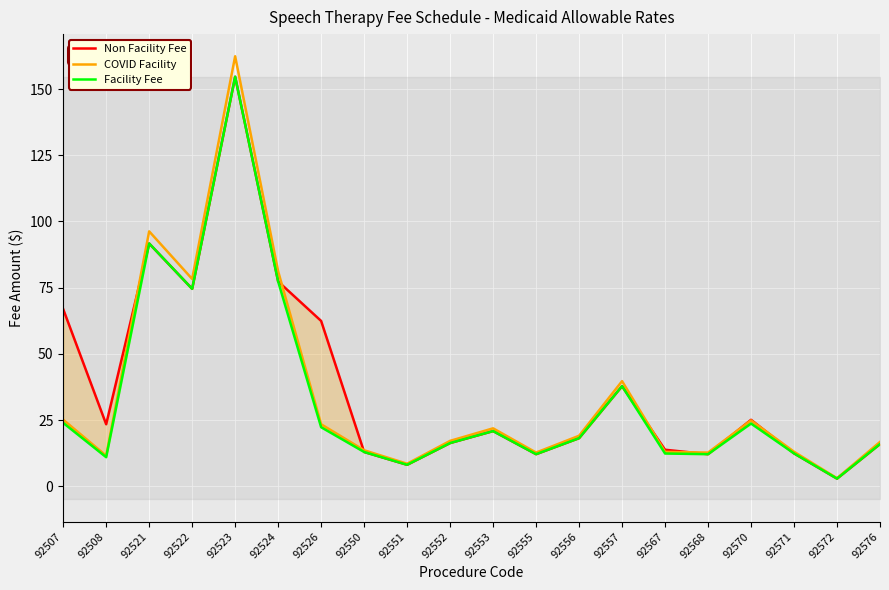

True or false: Facility Fee and COVID Facility cross at least once.

False